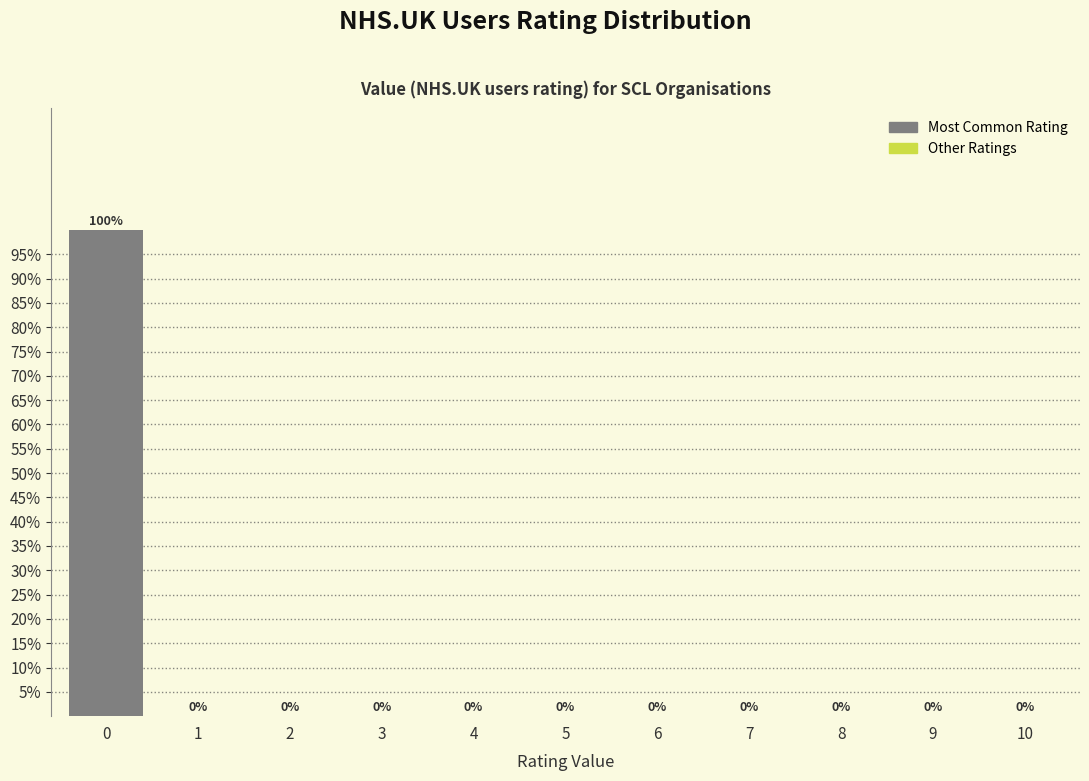

Reading left to right, list all the values displayed in this chart.

0=100	1=0	2=0	3=0	4=0	5=0	6=0	7=0	8=0	9=0	10=0